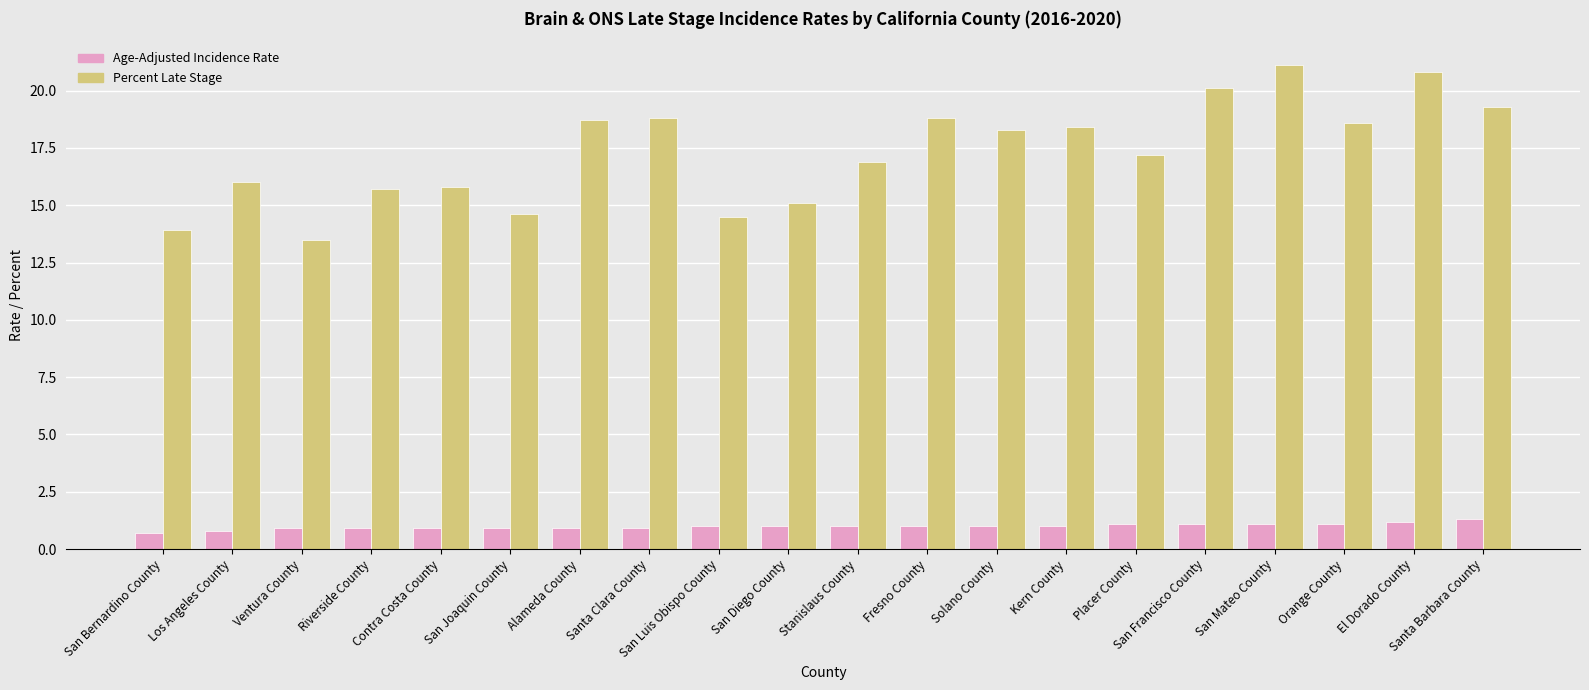

List the series in order of their peak value, lowest first.

Age-Adjusted Incidence Rate, Percent Late Stage